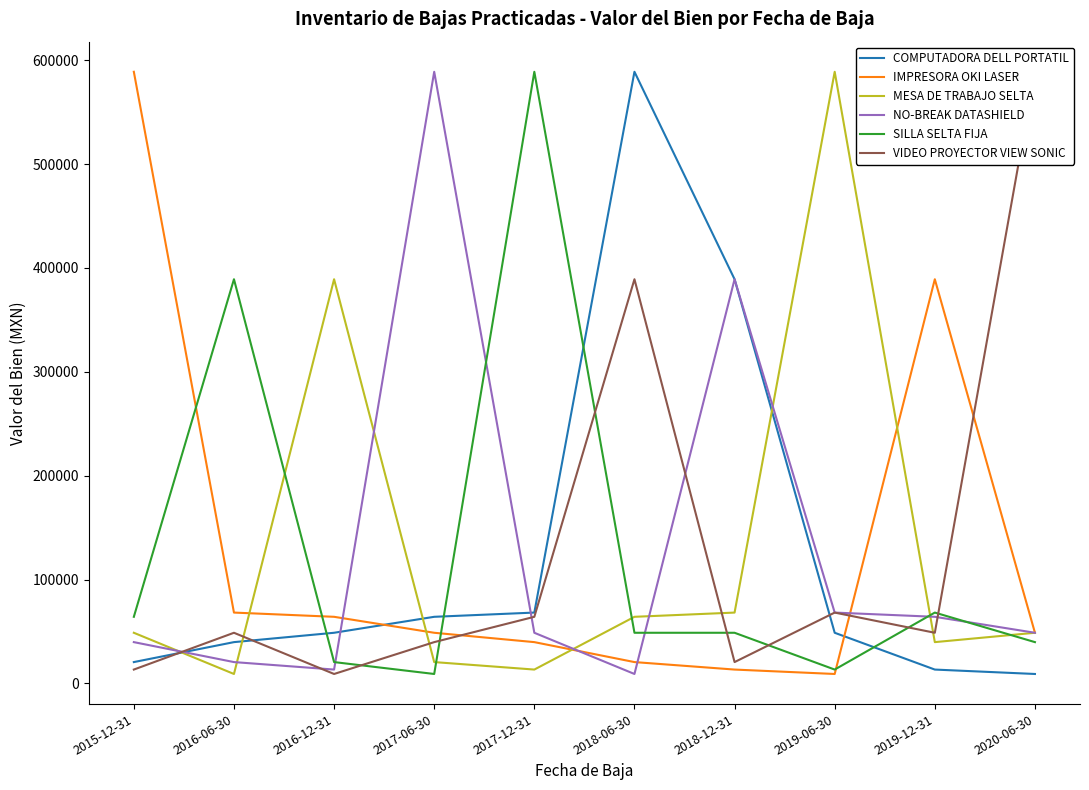

Reading left to right, extract all data points from this chart.

COMPUTADORA DELL PORTATIL: 2015-12-31=20501.8	2016-06-30=39712.5	2016-12-31=48720.0	2017-06-30=64090.0	2017-12-31=68161.6	2018-06-30=588798.0	2018-12-31=389064.0	2019-06-30=48720.0	2019-12-31=13298.2	2020-06-30=9048.0
IMPRESORA OKI LASER: 2015-12-31=588798.0	2016-06-30=68161.6	2016-12-31=64090.0	2017-06-30=48720.0	2017-12-31=39712.5	2018-06-30=20501.8	2018-12-31=13298.2	2019-06-30=9048.0	2019-12-31=389064.0	2020-06-30=48720.0
MESA DE TRABAJO SELTA: 2015-12-31=48720.0	2016-06-30=9048.0	2016-12-31=389064.0	2017-06-30=20501.8	2017-12-31=13298.2	2018-06-30=64090.0	2018-12-31=68161.6	2019-06-30=588798.0	2019-12-31=39712.5	2020-06-30=48720.0
NO-BREAK DATASHIELD: 2015-12-31=39712.5	2016-06-30=20501.8	2016-12-31=13298.2	2017-06-30=588798.0	2017-12-31=48720.0	2018-06-30=9048.0	2018-12-31=389064.0	2019-06-30=68161.6	2019-12-31=64090.0	2020-06-30=48720.0
SILLA SELTA FIJA: 2015-12-31=64090.0	2016-06-30=389064.0	2016-12-31=20501.8	2017-06-30=9048.0	2017-12-31=588798.0	2018-06-30=48720.0	2018-12-31=48720.0	2019-06-30=13298.2	2019-12-31=68161.6	2020-06-30=39712.5
VIDEO PROYECTOR VIEW SONIC: 2015-12-31=13298.2	2016-06-30=48720.0	2016-12-31=9048.0	2017-06-30=39712.5	2017-12-31=64090.0	2018-06-30=389064.0	2018-12-31=20501.8	2019-06-30=68161.6	2019-12-31=48720.0	2020-06-30=588798.0